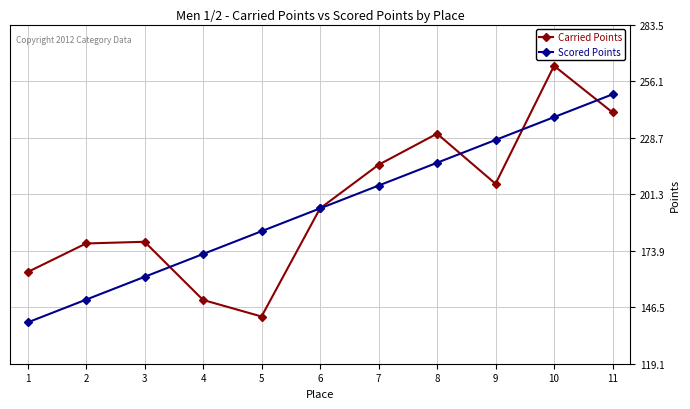

Which series changed the most between 6 and 7?

Carried Points